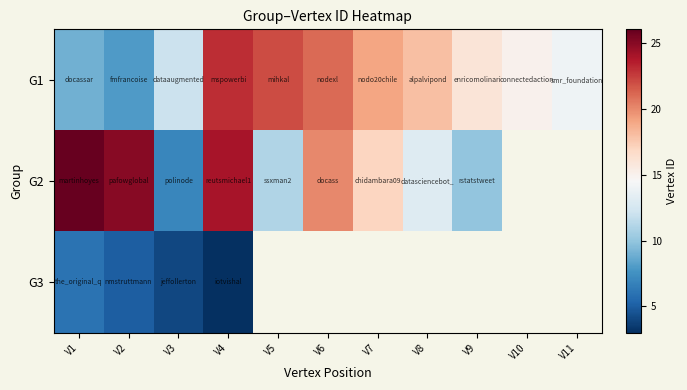

What is the difference between the second highest and second lowest values in the G1 series?

13.0